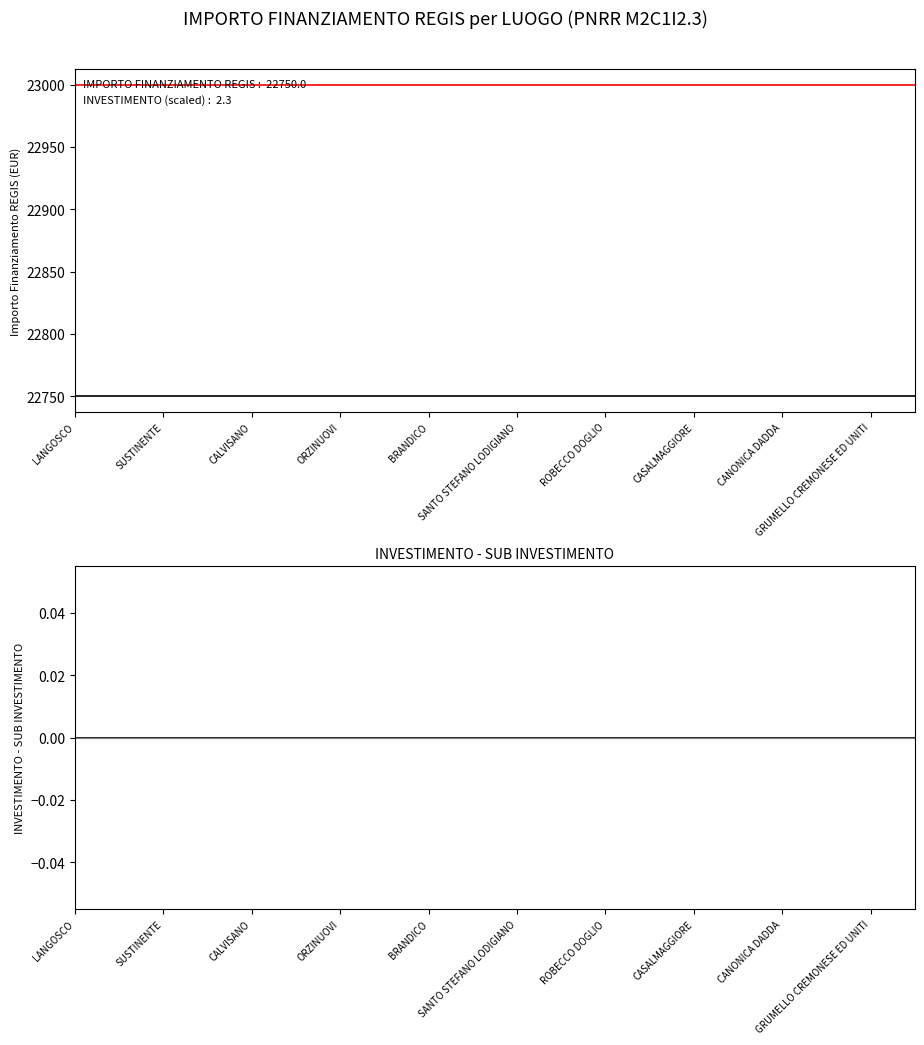

What value does the INVESTIMENTO (scaled) series have at SANTO STEFANO LODIGIANO?

23000